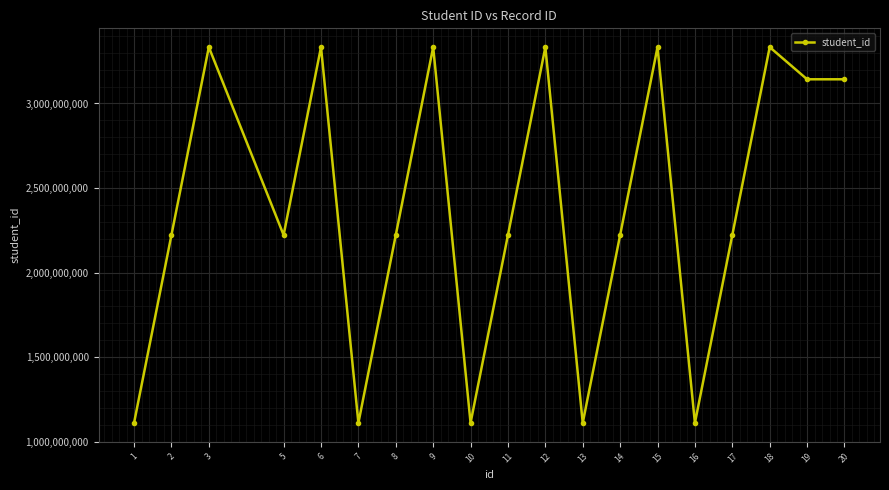

What is the minimum value shown in the chart?

1111111111